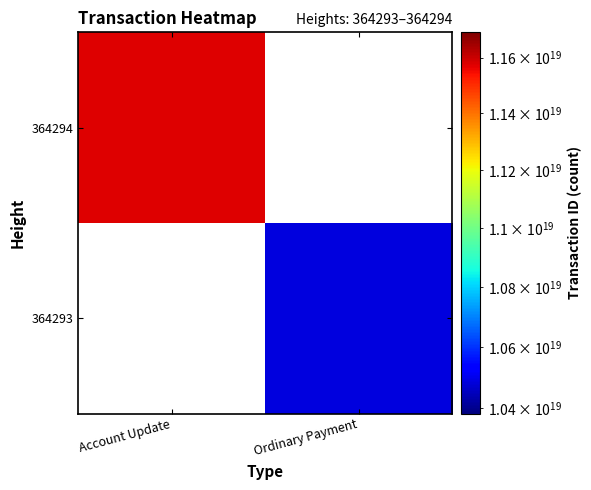

Read the 364293 value at Ordinary Payment.

10486779225925711872.0